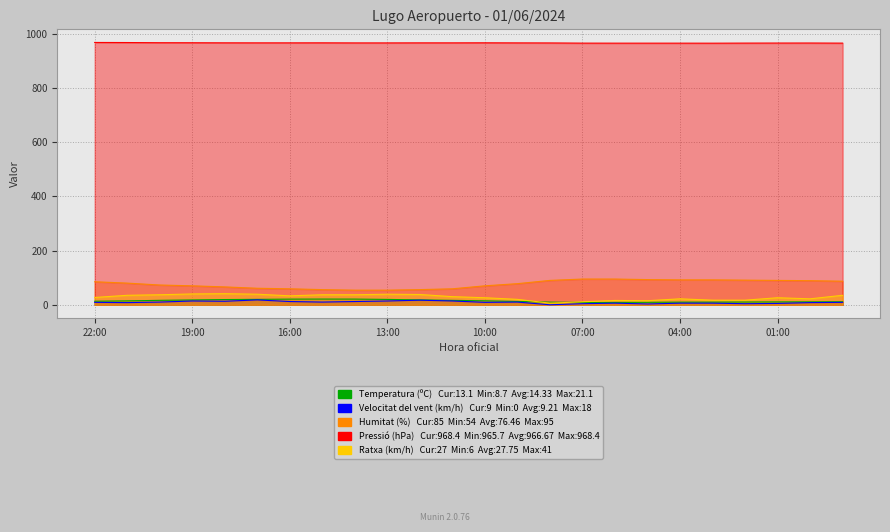

What is the maximum value shown in the chart?

968.4